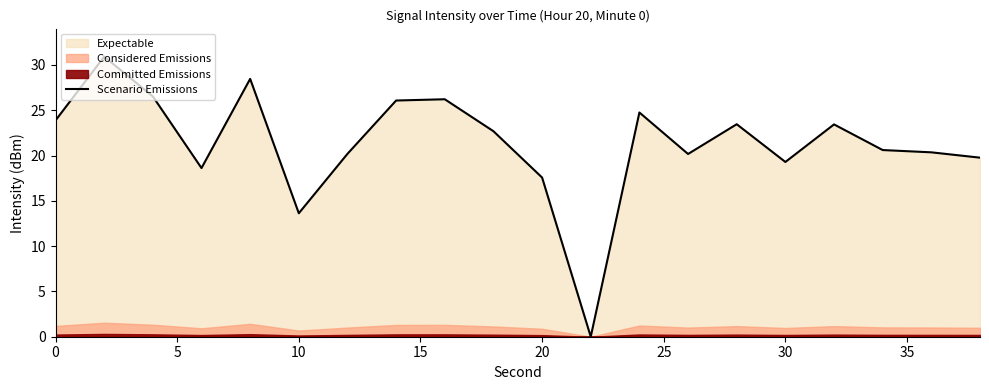

How many values are above zero?

19